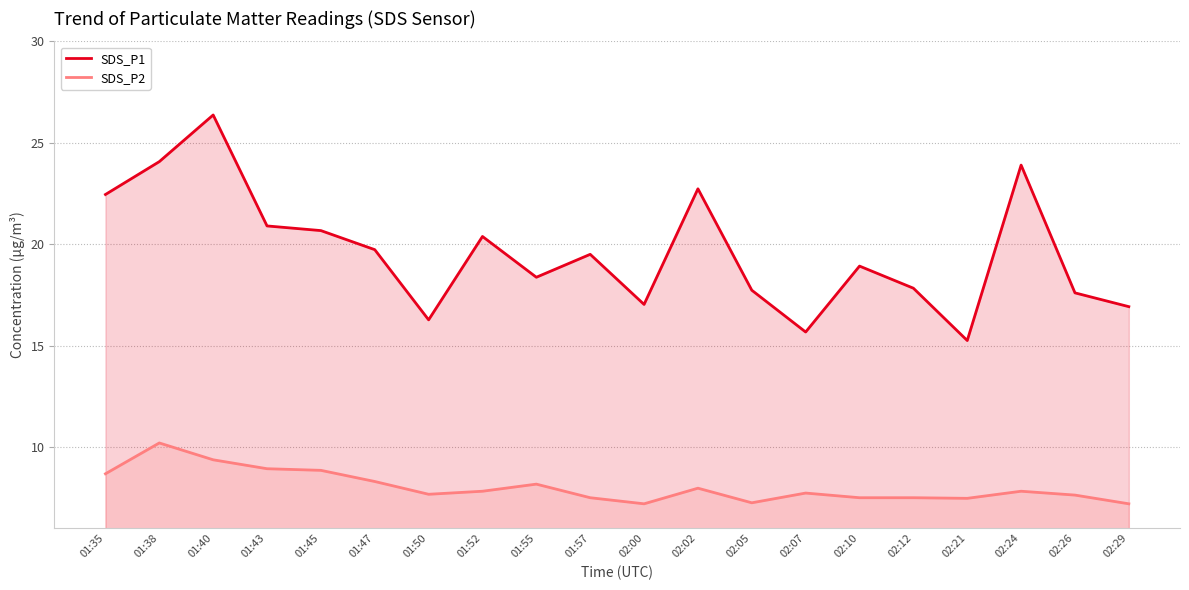

What is the value of the SDS_P2 point at the 17th from the left?

7.5